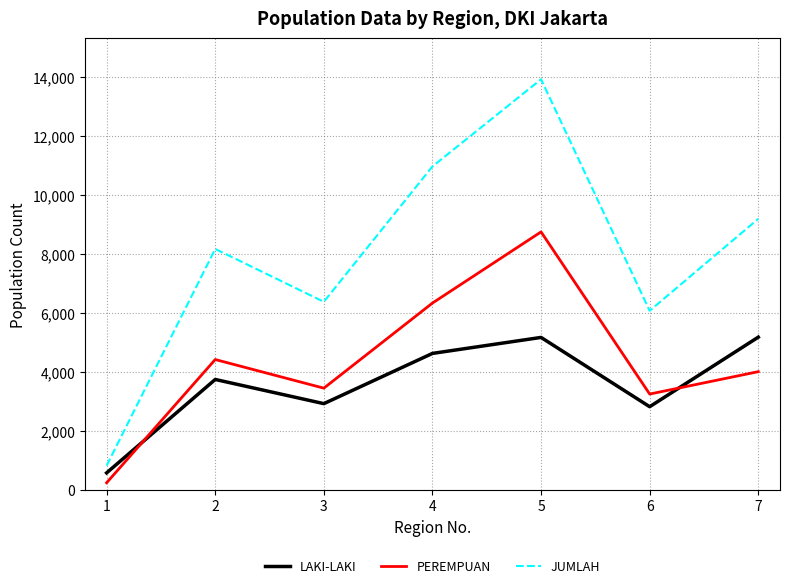

True or false: PEREMPUAN has a value of 2979 at 4.

False